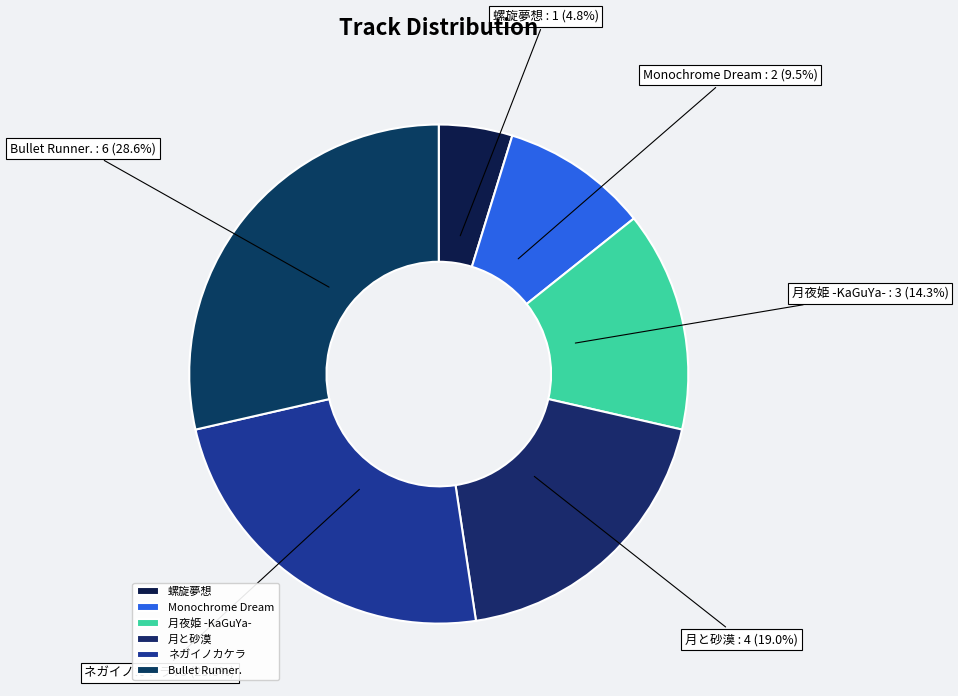

How many slices are in this pie chart?

6